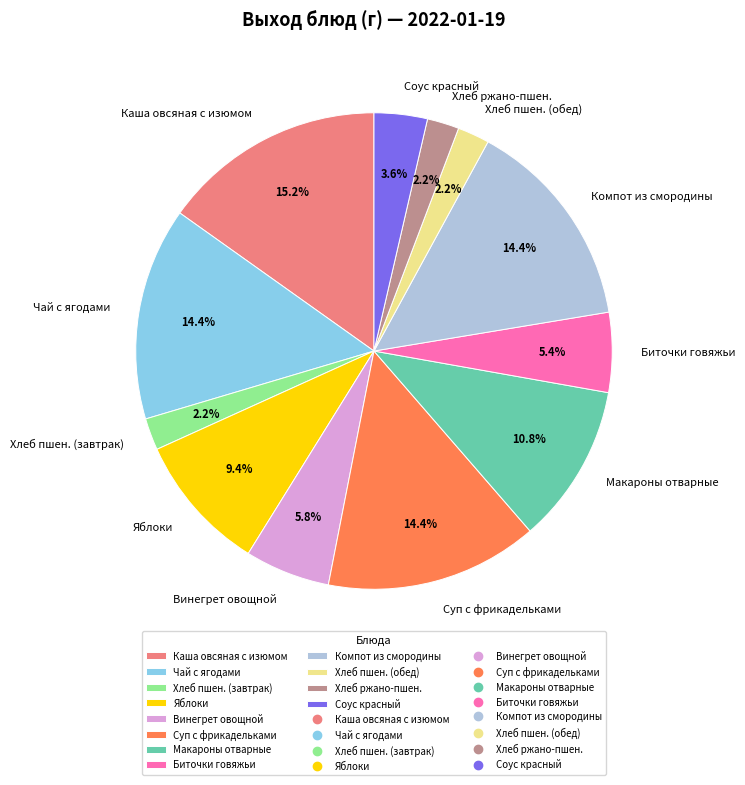

How many slices are in this pie chart?

12